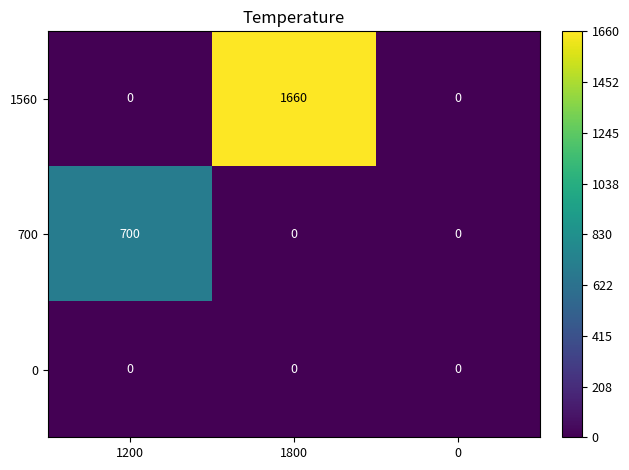

Rank the series by their maximum value, from lowest to highest.

0, 700, 1560